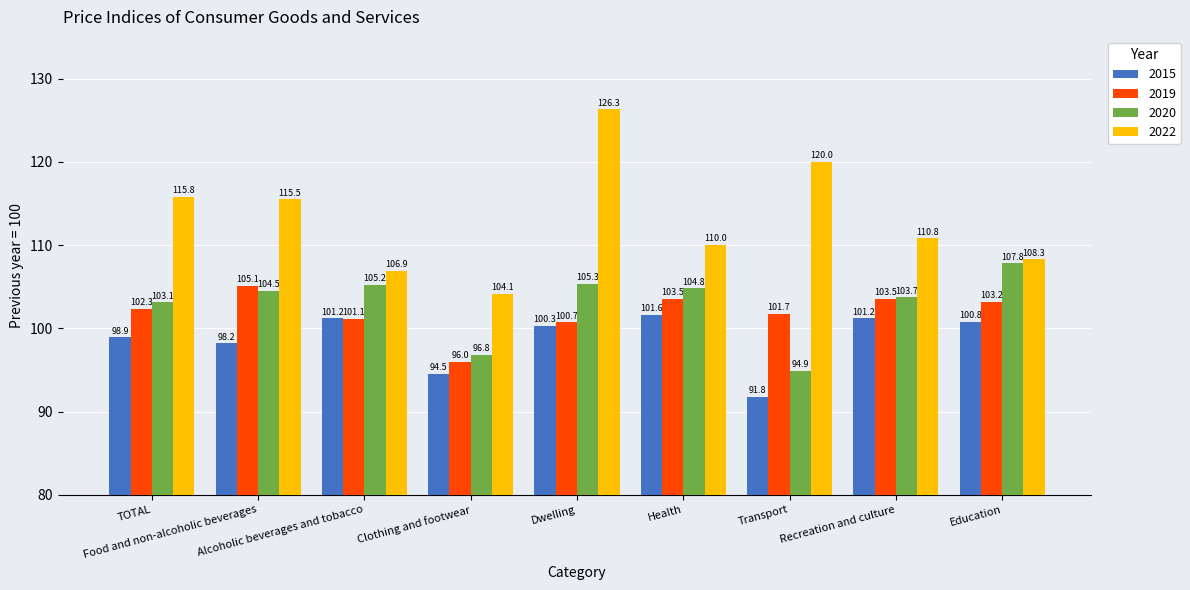

The 2022 series shows 110.0 at Health. True or false?

True